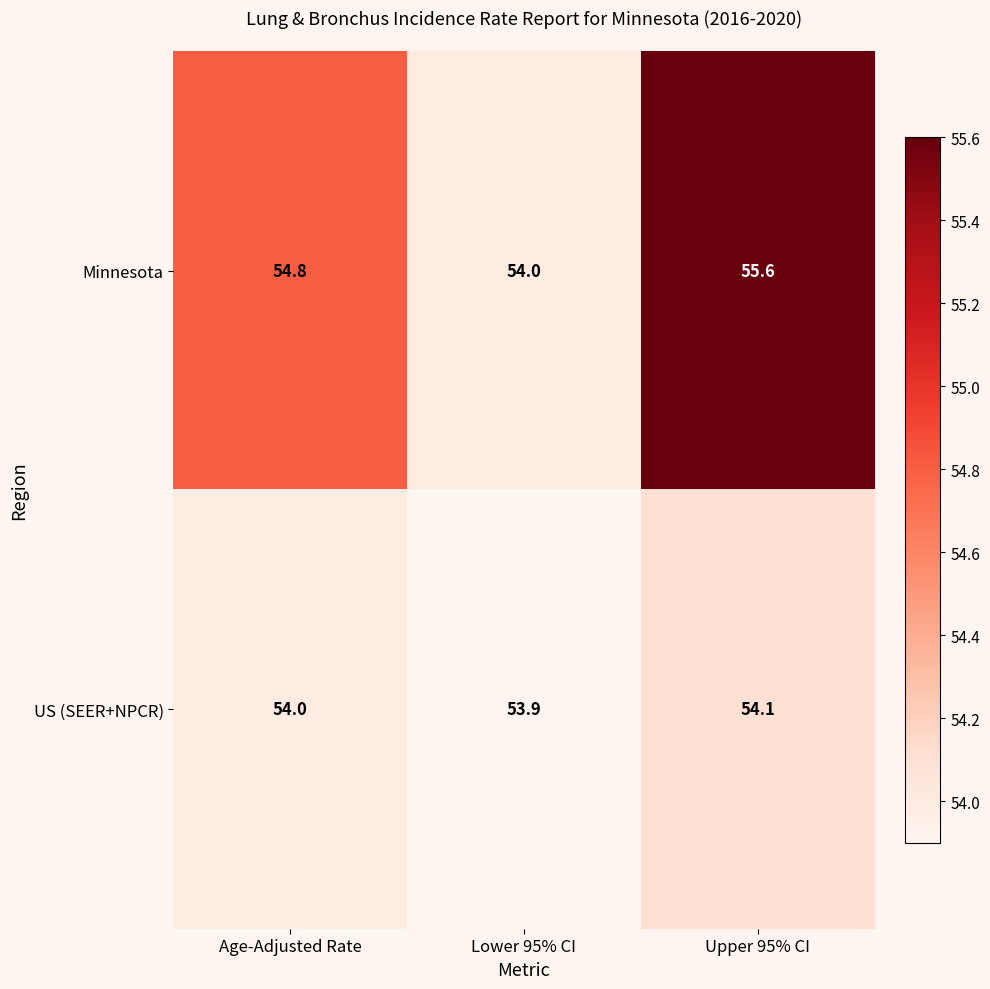

Which series has the largest range (max minus min)?

Minnesota